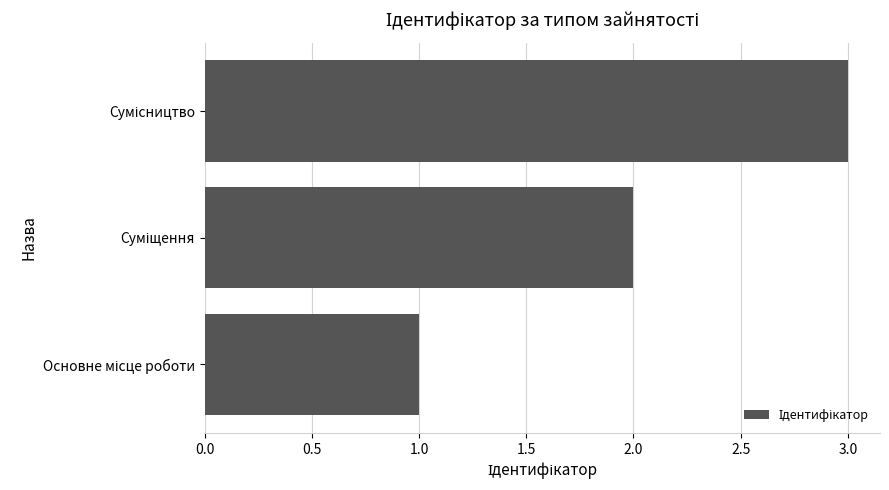

What is the greatest value displayed?

3